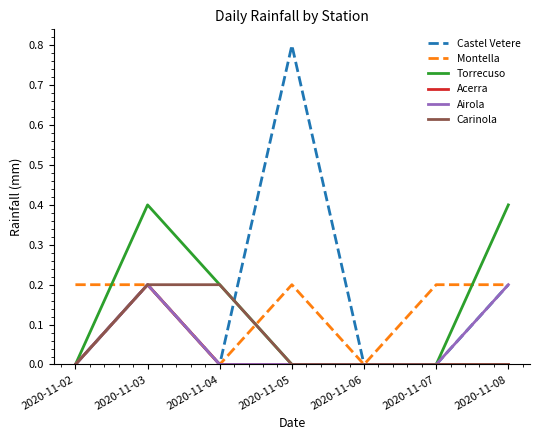

Reading left to right, transcribe all the data shown in this chart.

Castel Vetere: 2020-11-02=0.0	2020-11-03=0.2	2020-11-04=0.0	2020-11-05=0.8	2020-11-06=0.0	2020-11-07=0.0	2020-11-08=0.2
Montella: 2020-11-02=0.2	2020-11-03=0.2	2020-11-04=0.0	2020-11-05=0.2	2020-11-06=0.0	2020-11-07=0.2	2020-11-08=0.2
Torrecuso: 2020-11-02=0.0	2020-11-03=0.4	2020-11-04=0.2	2020-11-05=0.0	2020-11-06=0.0	2020-11-07=0.0	2020-11-08=0.4
Acerra: 2020-11-02=0.0	2020-11-03=0.2	2020-11-04=0.0	2020-11-05=0.0	2020-11-06=0.0	2020-11-07=0.0	2020-11-08=0.0
Airola: 2020-11-02=0.0	2020-11-03=0.2	2020-11-04=0.0	2020-11-05=0.0	2020-11-06=0.0	2020-11-07=0.0	2020-11-08=0.2
Carinola: 2020-11-02=0.0	2020-11-03=0.2	2020-11-04=0.2	2020-11-05=0.0	2020-11-06=0.0	2020-11-07=0.0	2020-11-08=0.0